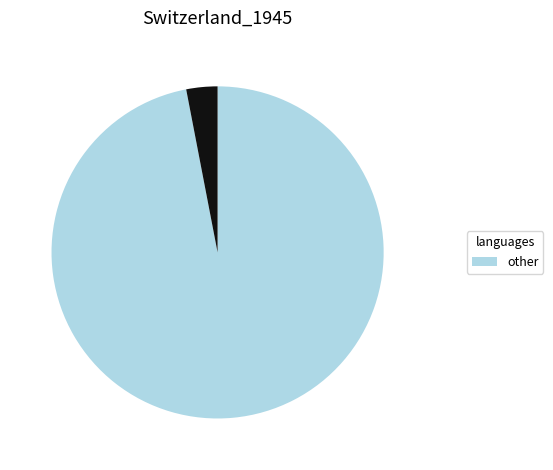

Does any single category account for the majority?

Yes